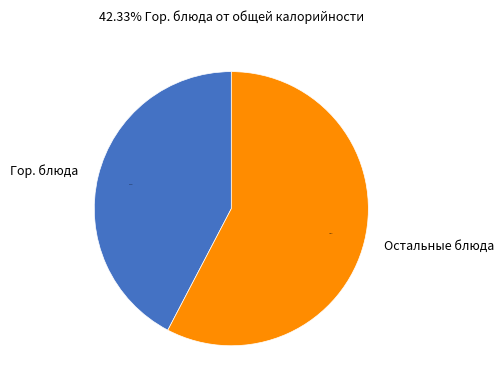

Which slice is the largest?

Остальные блюда